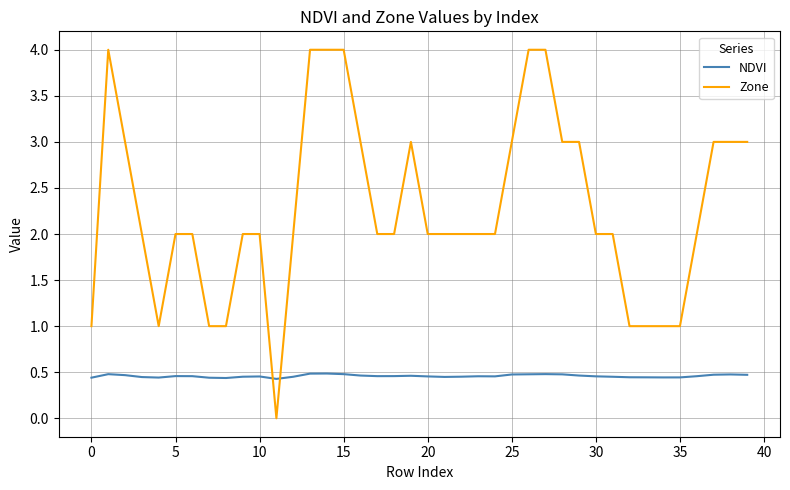

What is the difference between the maximum and minimum values in the Zone series?

4.0